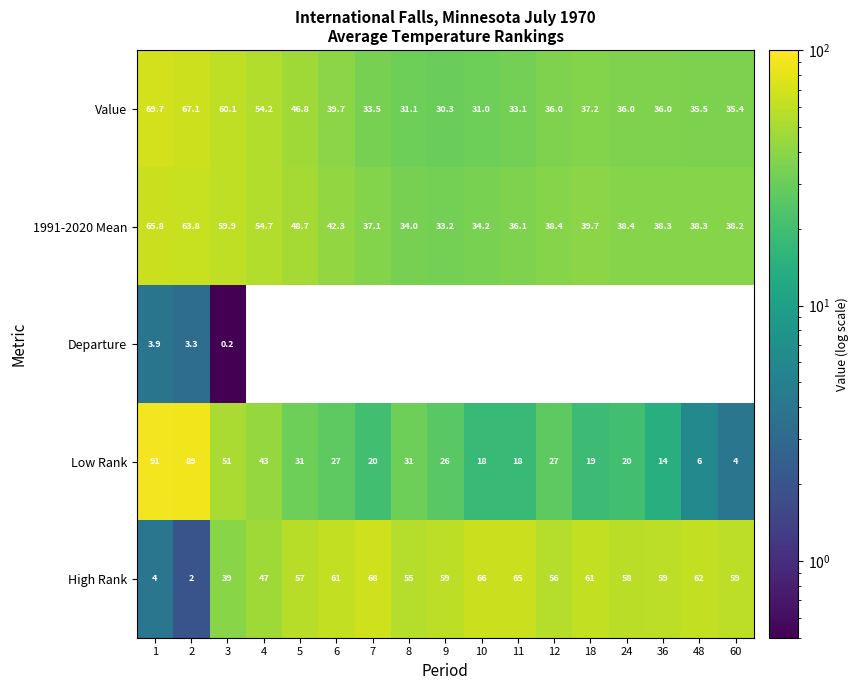

Which series has the largest total across all categories?

High Rank